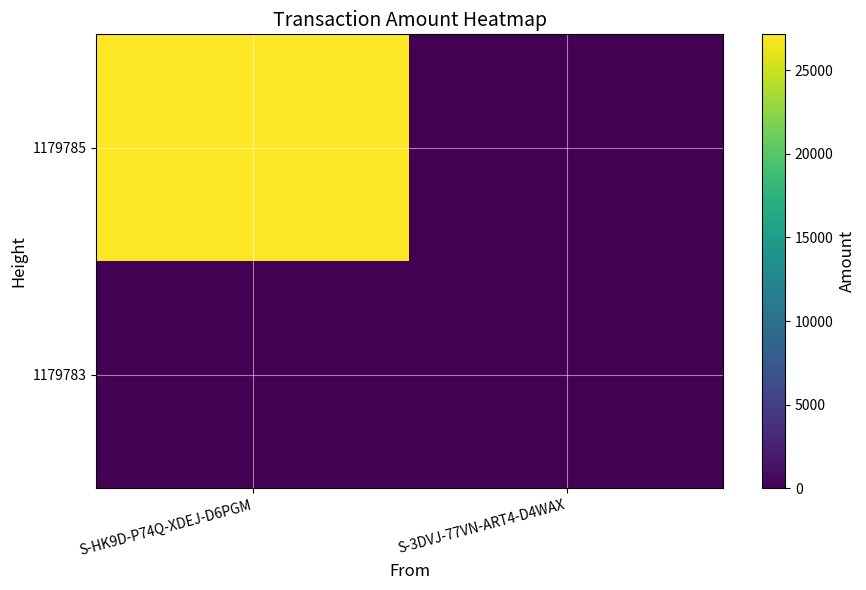

Between S-3DVJ-77VN-ART4-D4WAX and S-HK9D-P74Q-XDEJ-D6PGM, which is larger?

S-HK9D-P74Q-XDEJ-D6PGM